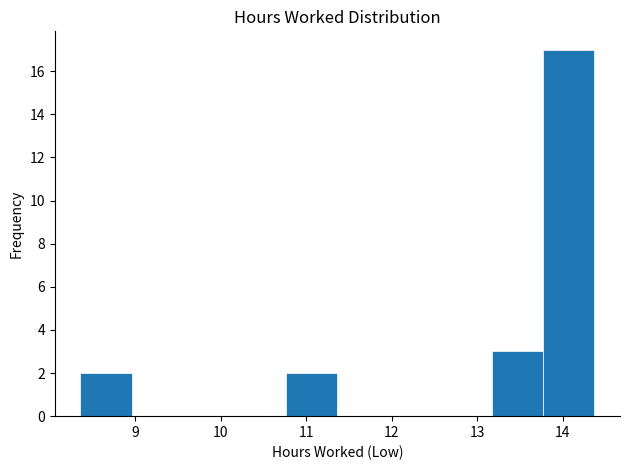

Reading left to right, list every bar in this chart as the range it spans on the x-axis followed by its height. Neither the bar edges nor the heights are printed on the chart, so give them approximately, as read against the axes.

8.4 to 9.0: 2
9.0 to 9.6: 0
9.6 to 10.2: 0
10.2 to 10.8: 0
10.8 to 11.4: 2
11.4 to 12.0: 0
12.0 to 12.6: 0
12.6 to 13.2: 0
13.2 to 13.8: 3
13.8 to 14.4: 17